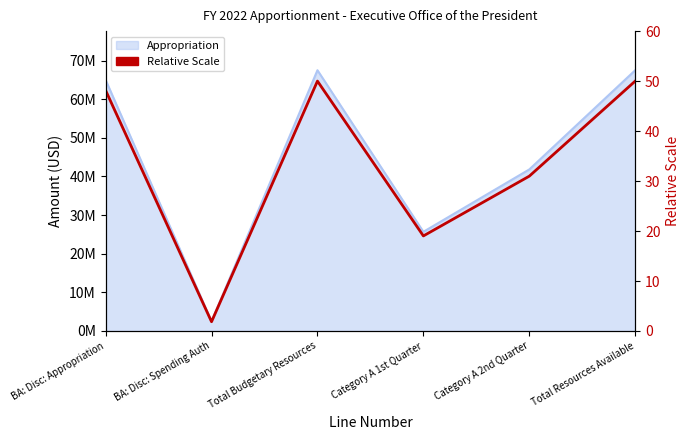

At which category does the data reach its first local valley?

BA: Disc: Spending Auth